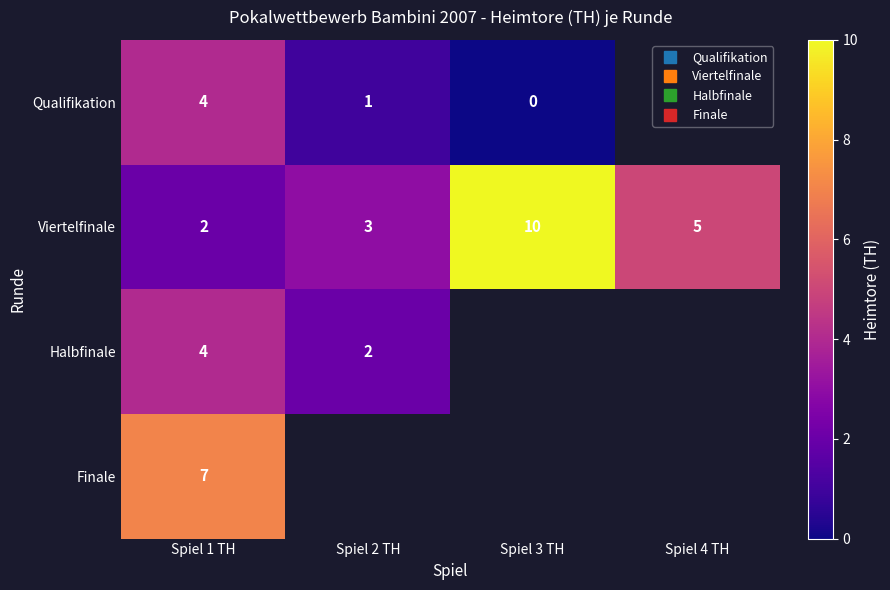

Which series has the widest spread of values?

Viertelfinale